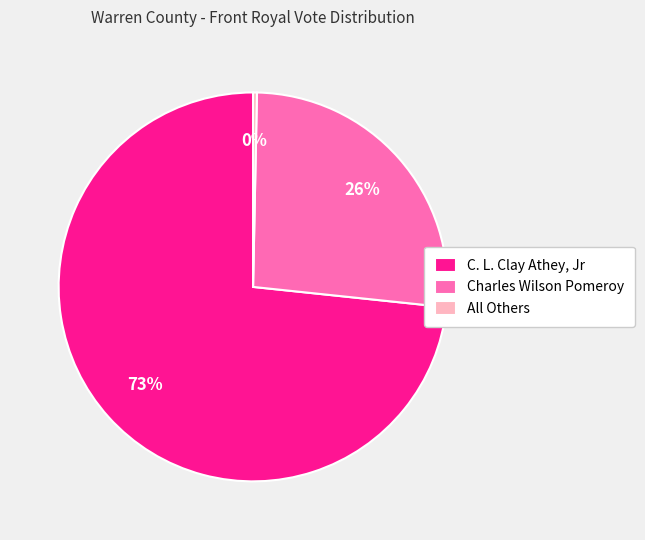

True or false: Charles Wilson Pomeroy accounts for 26% of the total.

True